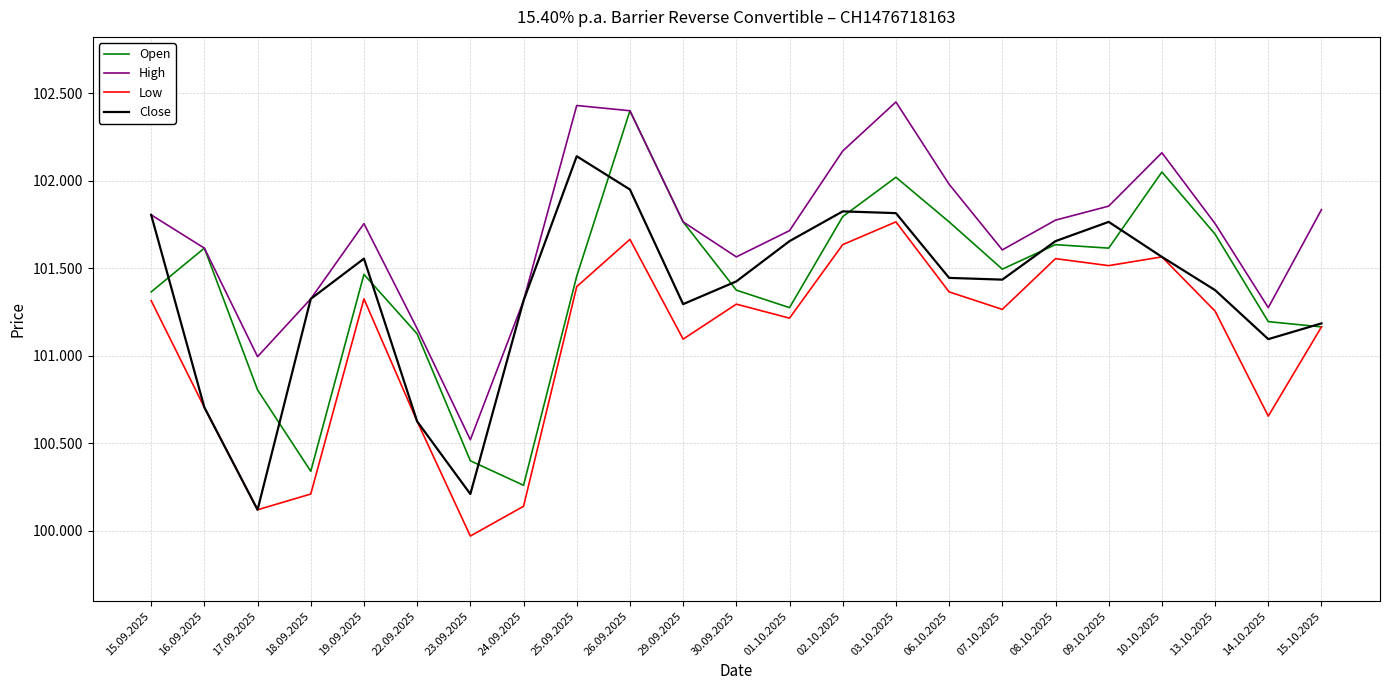

True or false: Close has a value of 133020 at 13.10.2025.

False